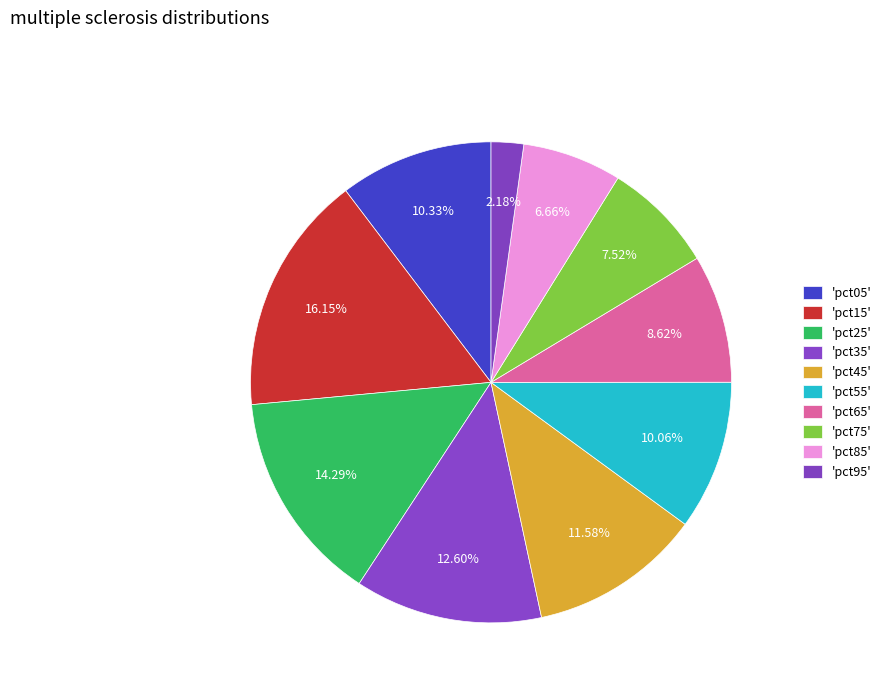

Count the number of slices in the pie.

10